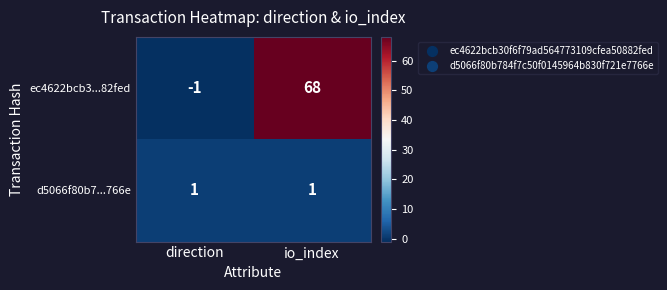

Reading left to right, extract all data points from this chart.

ec4622bcb3...82fed: -1	68
d5066f80b7...766e: 1	1